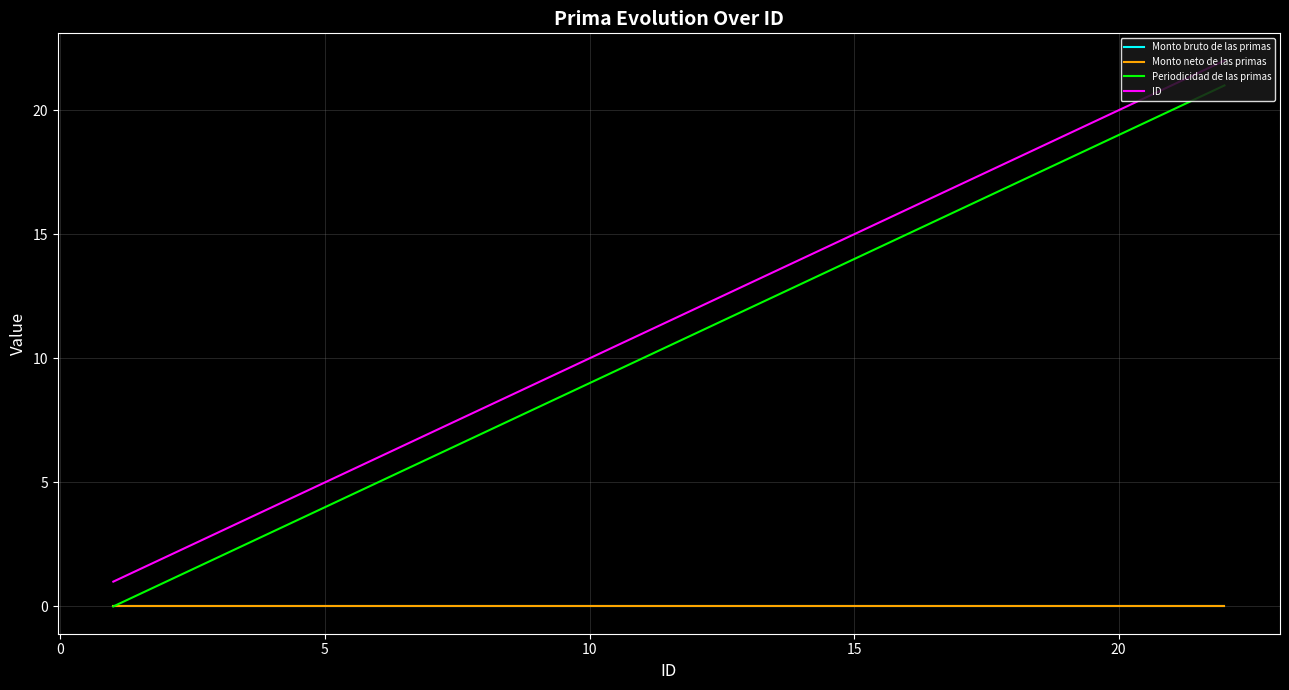

Is this an area chart (filled region under the line)?

No